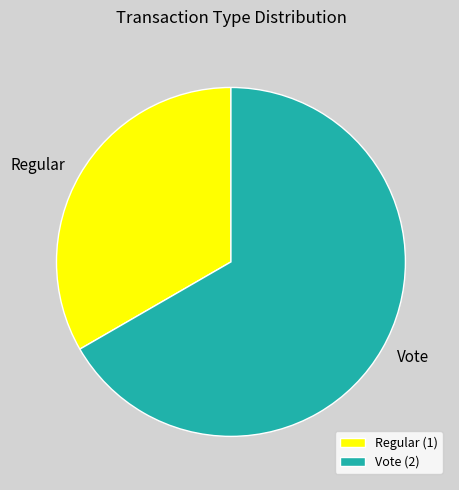

The Regular slice represents 33% of the pie. True or false?

True